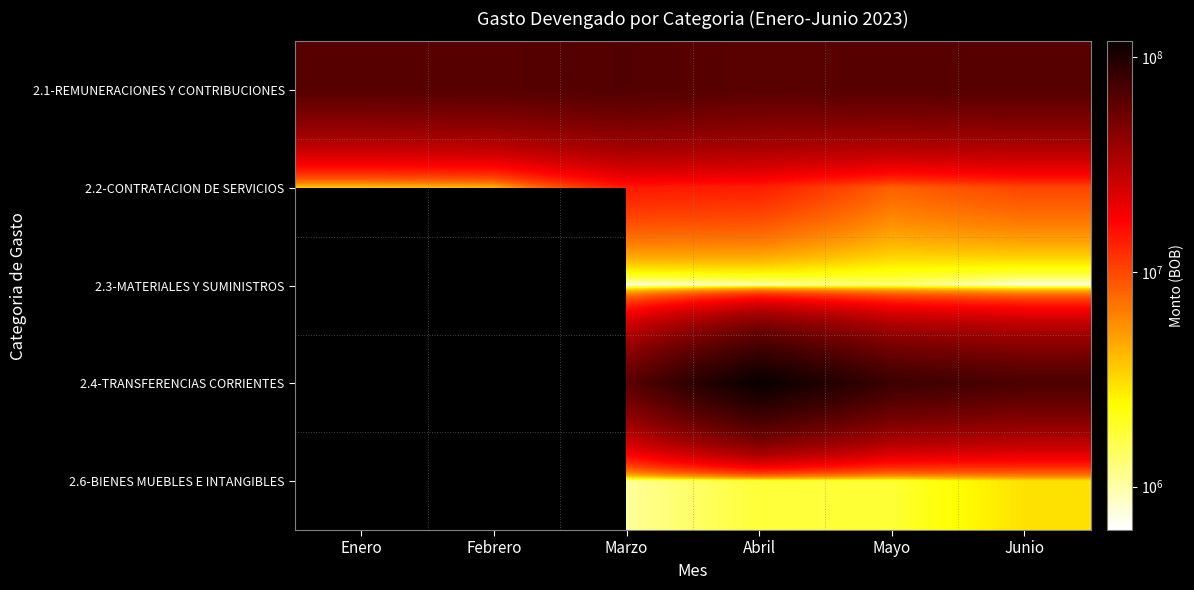

Is the value of 2.4-TRANSFERENCIAS CORRIENTES at Junio greater than the value of 2.6-BIENES MUEBLES E INTANGIBLES at Enero?

No